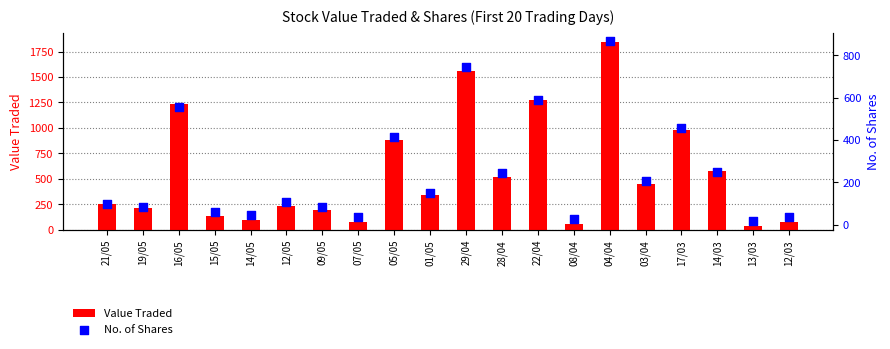

What are all the series names shown in the legend?

Value Traded, No. of Shares